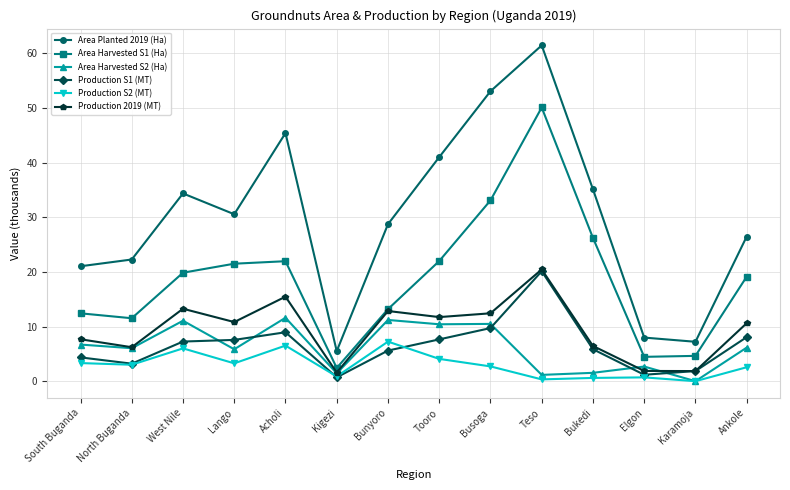

What is the difference between the highest and lowest values at Tooro?

36.9